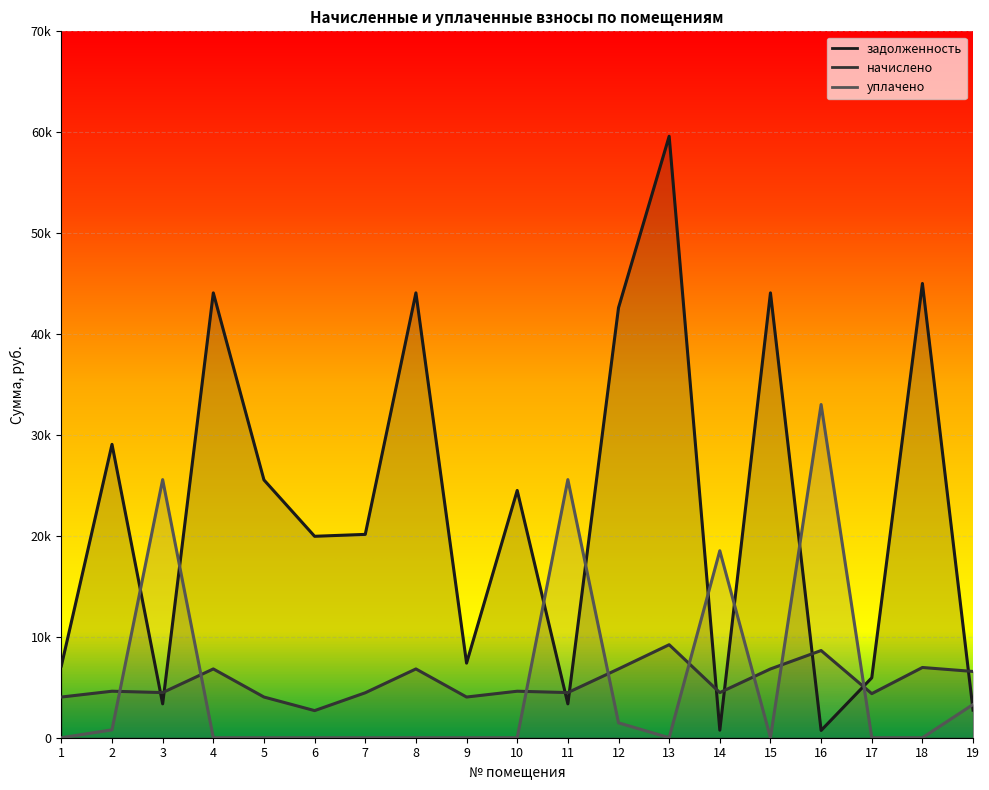

Reading left to right, what are all the values shown in this chart?

задолженность: 7119.0	29071.3	3355.2	44081.7	25546.4	19960.8	20150.6	44082.5	7392.0	24502.2	3355.2	42609.2	59604.5	745.6	44082.5	720.0	5937.8	45013.9	2736.0
начислено: 4032.0	4608.0	4473.6	6816.0	4032.0	2686.8	4454.4	6816.0	4032.0	4608.0	4473.6	6816.0	9216.0	4473.6	6816.0	8640.0	4368.0	6960.0	6566.4
уплачено: 0.0	781.0	25577.8	0.0	0.0	0.0	0.0	0.0	0.0	0.0	25577.8	1473.3	0.0	18528.5	0.0	33019.2	0.0	0.0	3294.9